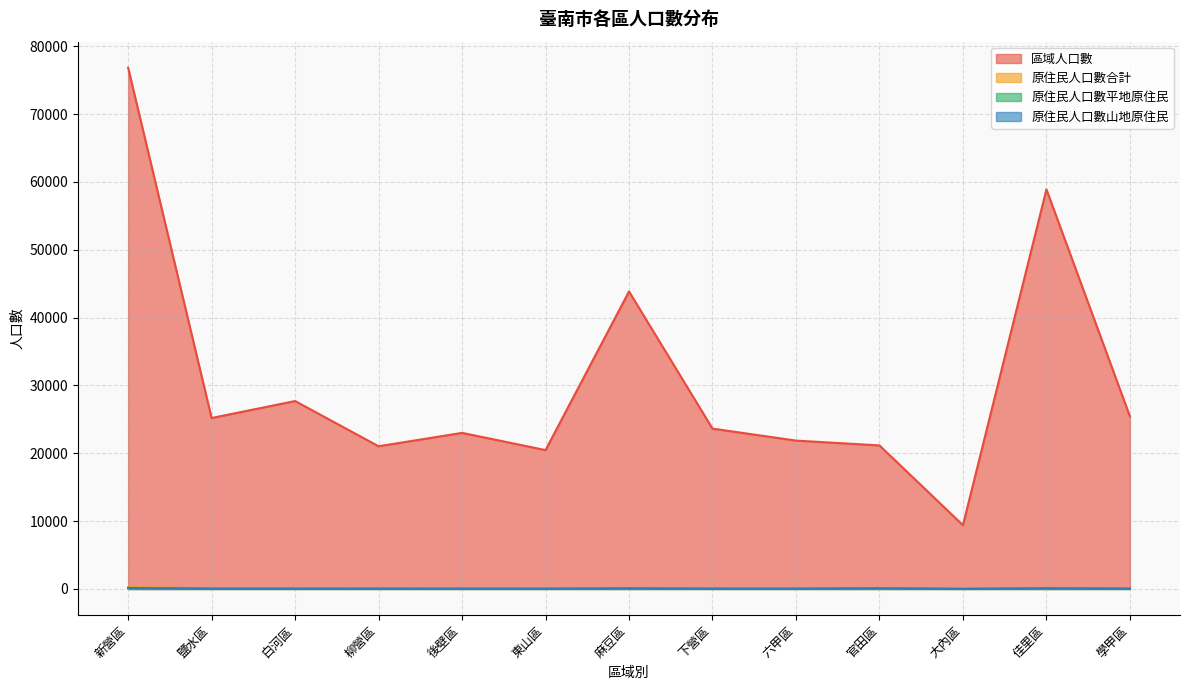

The 原住民人口數合計 series shows 497 at 新營區. True or false?

False